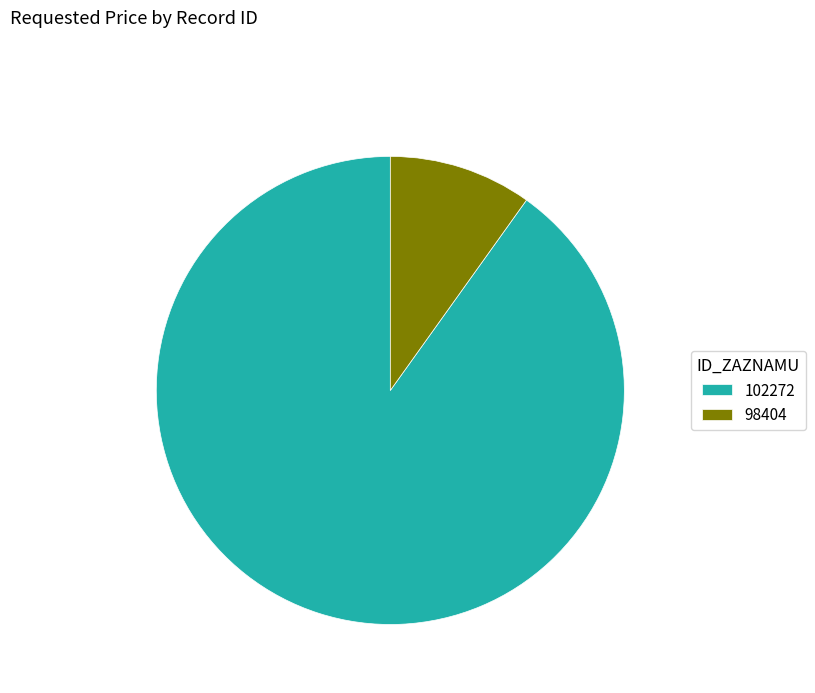

Count the number of slices in the pie.

2